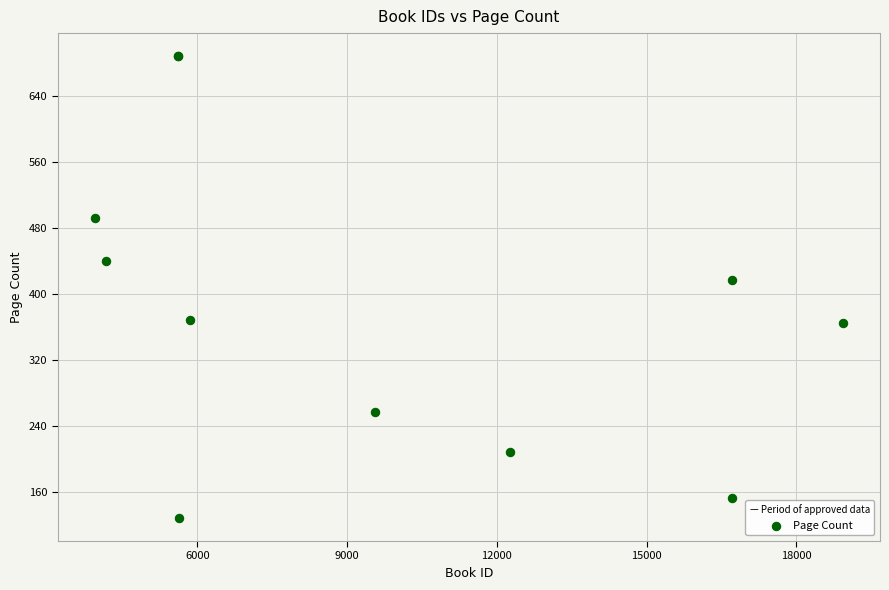

What Y value in the scatter plot is closest to 408?

416